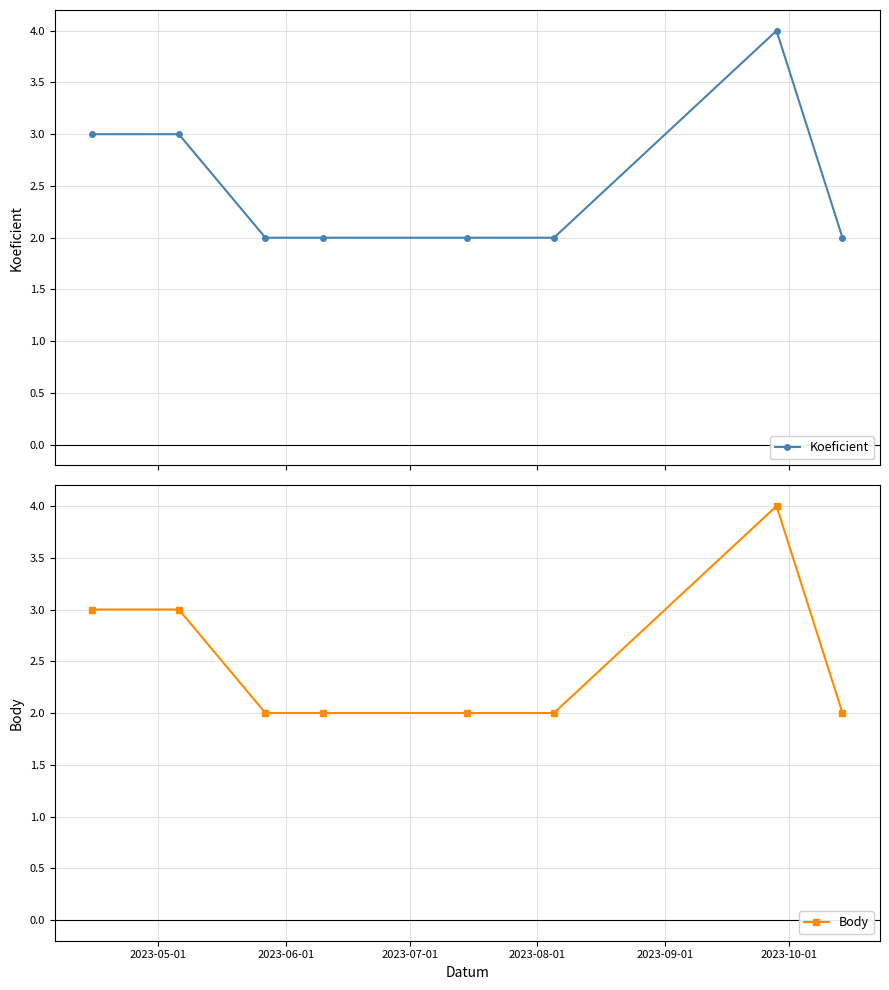

How many values in the Koeficient series exceed 2?

3